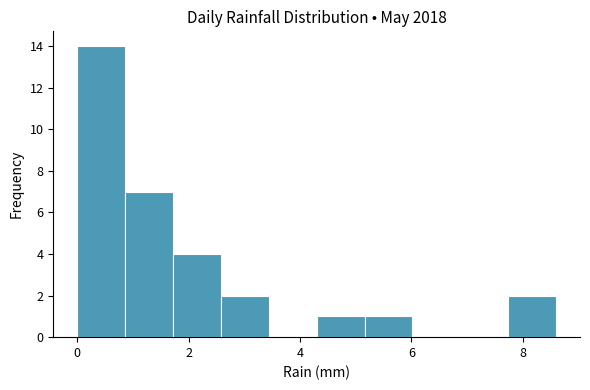

Reading left to right, list every bar in this chart as the range it spans on the x-axis followed by its height. Neither the bar edges nor the heights are printed on the chart, so give them approximately, as read against the axes.

0.00 to 0.86: 14
0.86 to 1.72: 7
1.72 to 2.58: 4
2.58 to 3.44: 2
3.44 to 4.30: 0
4.30 to 5.16: 1
5.16 to 6.02: 1
6.02 to 6.88: 0
6.88 to 7.74: 0
7.74 to 8.60: 2